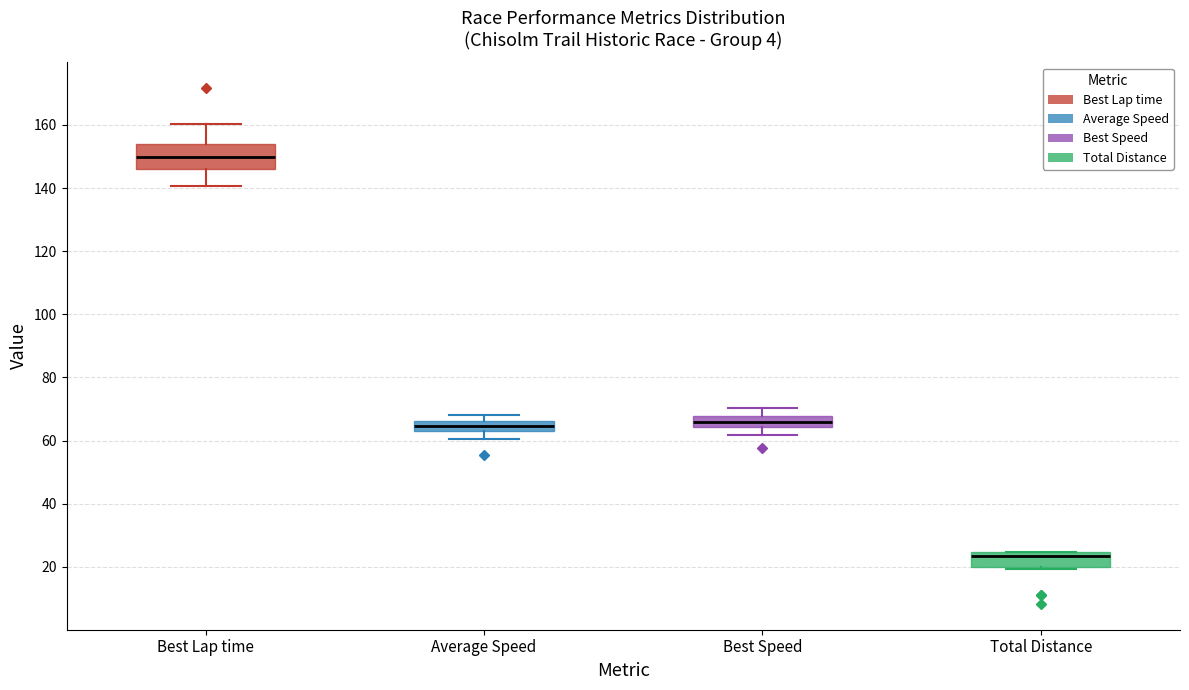

Where is the upper edge of the box for Best Lap time on the y-axis? The values are not printed on the chart, so give them approximately, as read against the axis.

154